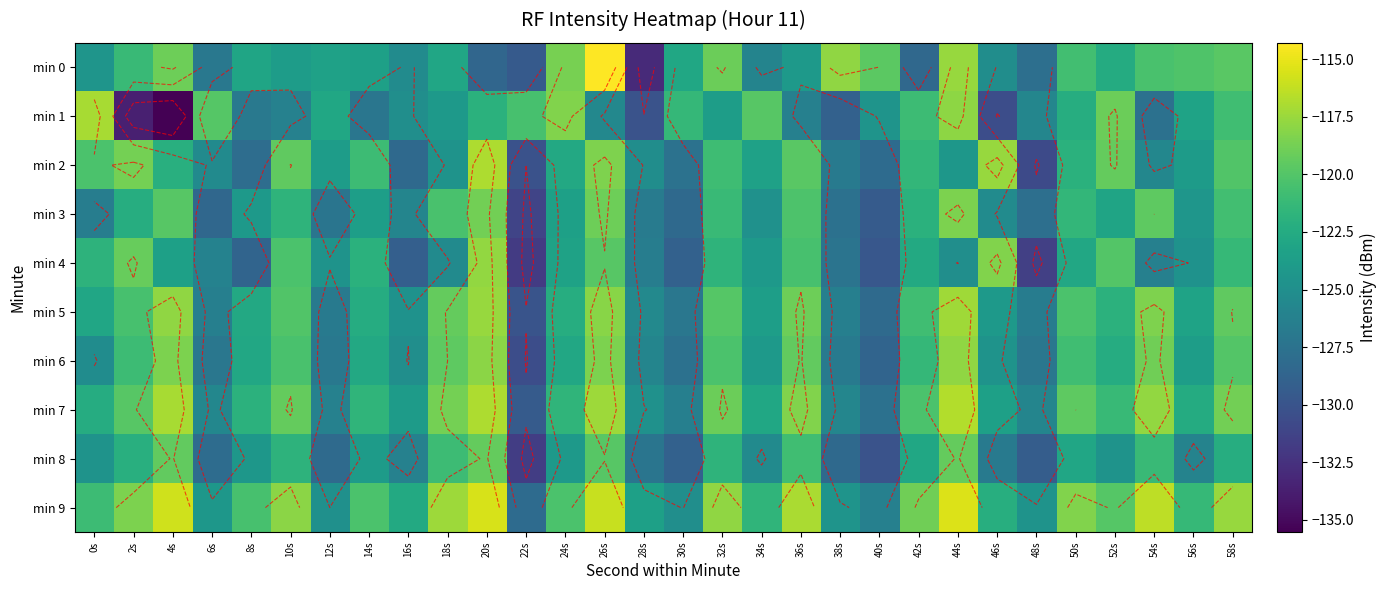

The value of min 8 at 22s is -131.7. True or false?

True